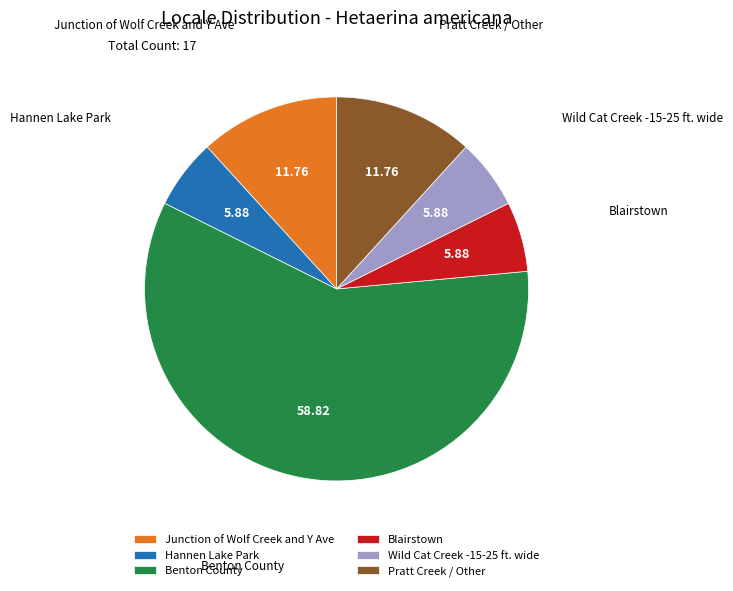

Combined, do Junction of Wolf Creek and Y Ave and Benton County account for over 50%?

Yes